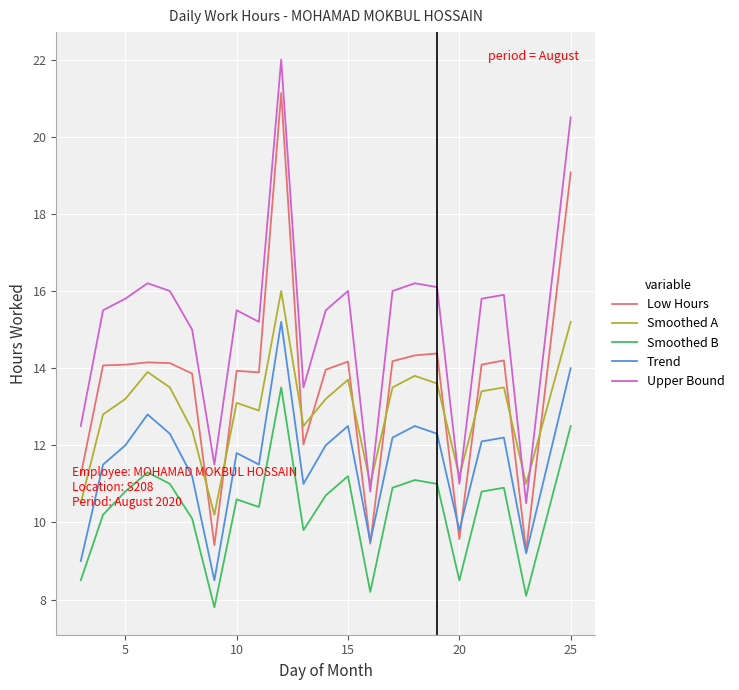

List the series in order of their peak value, lowest first.

Smoothed B, Trend, Smoothed A, Low Hours, Upper Bound